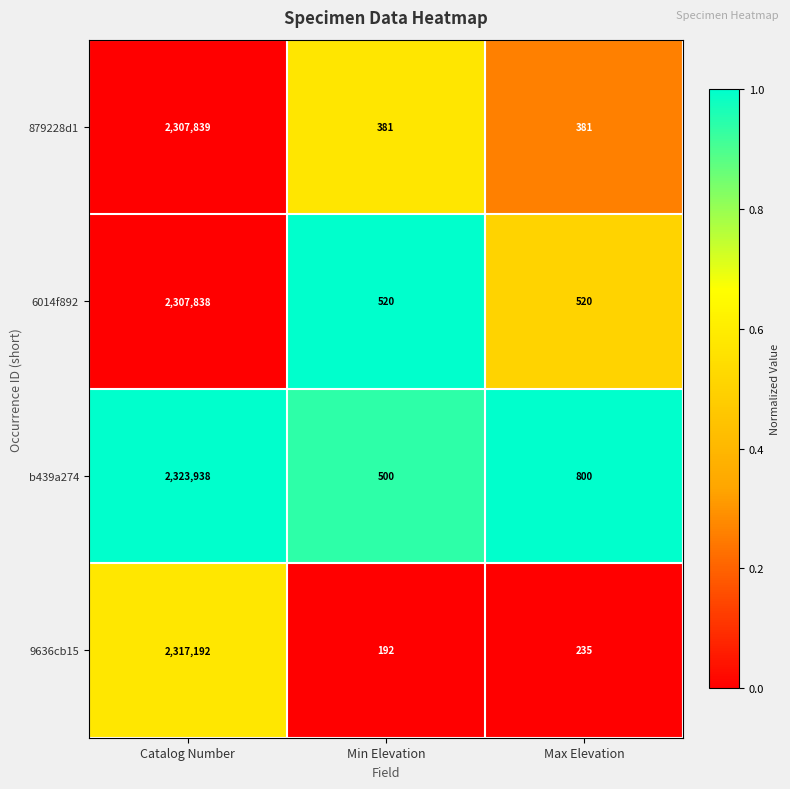

The value of b439a274 at Catalog Number is 2323938. True or false?

True